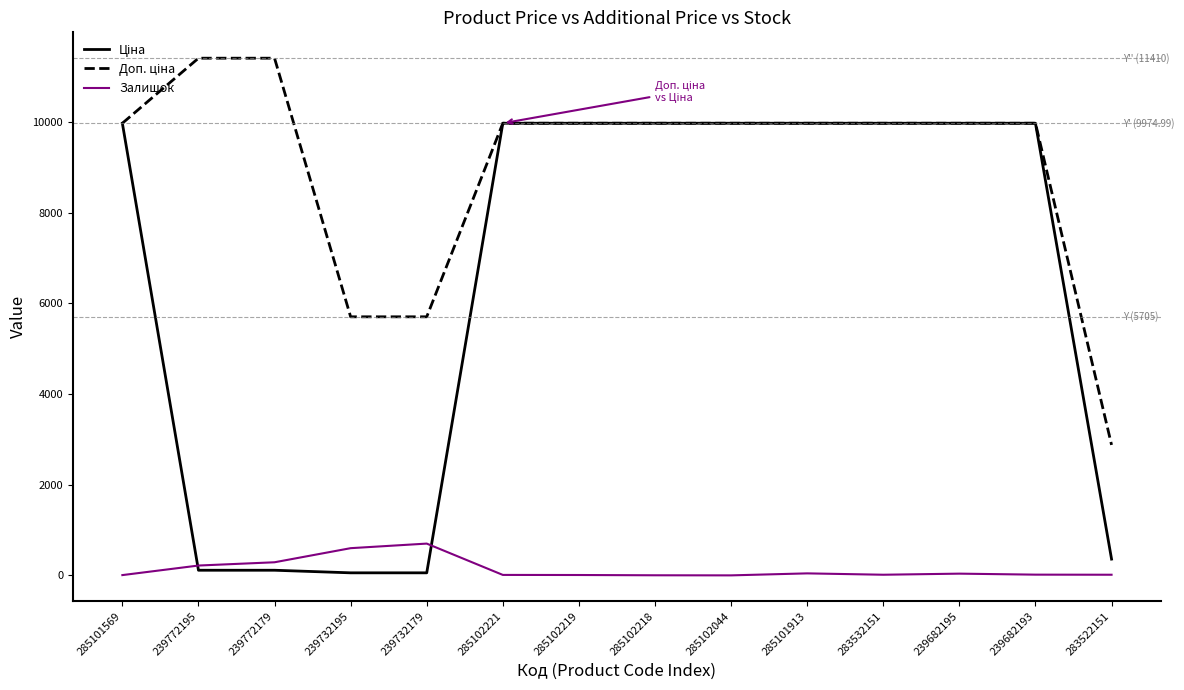

How many lines are shown in the chart?

3